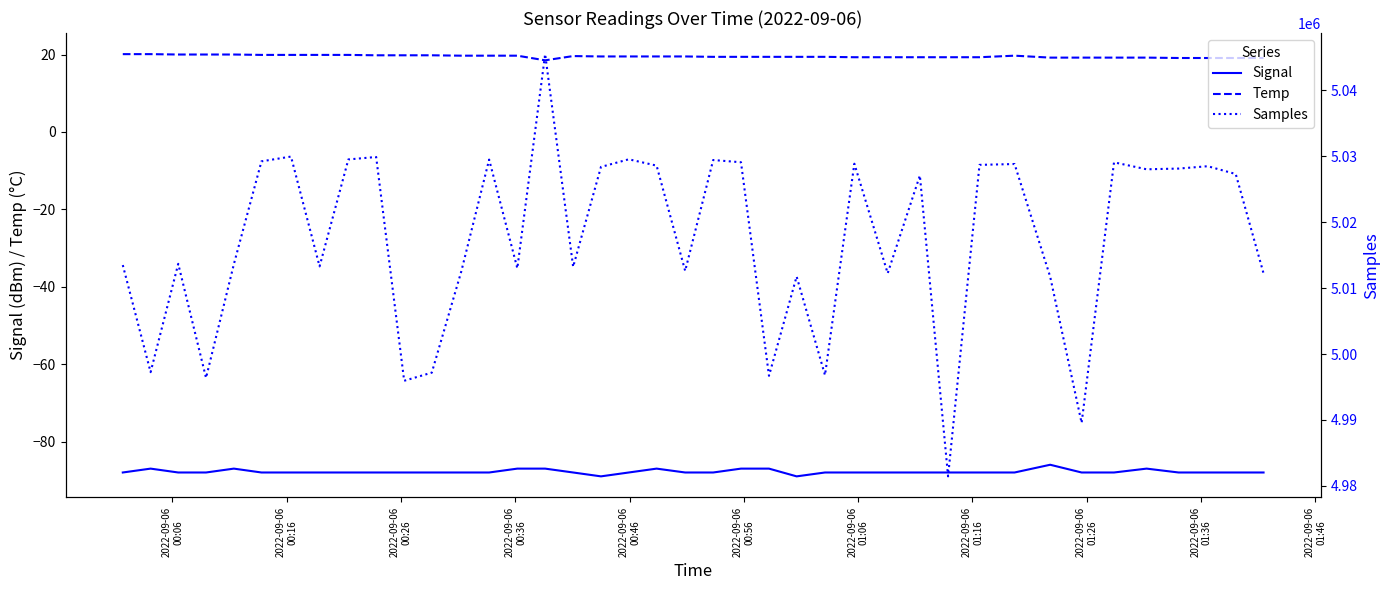

True or false: Temp and Signal cross at least once.

False